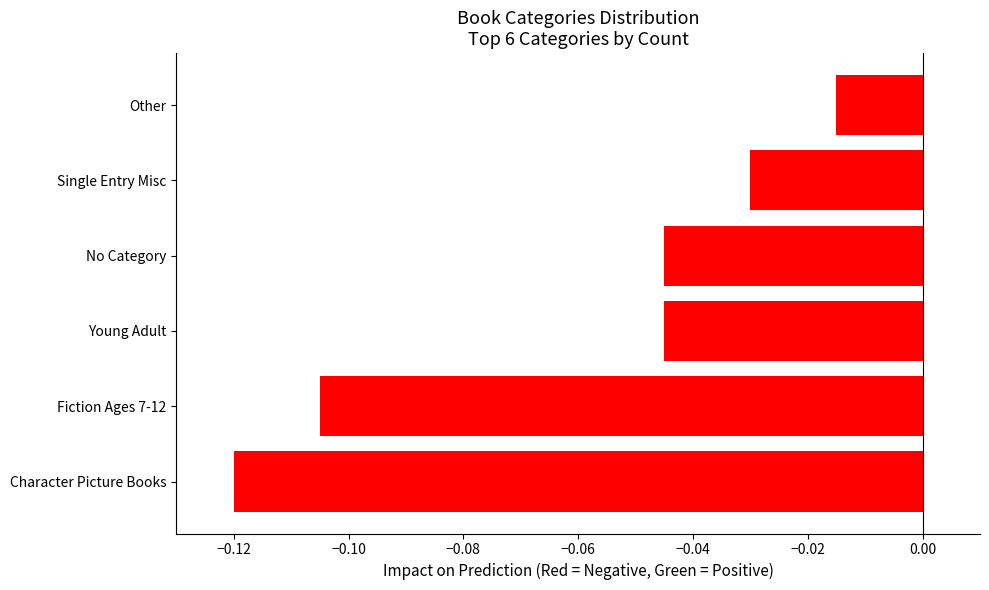

What is the sum of all values?

-0.4